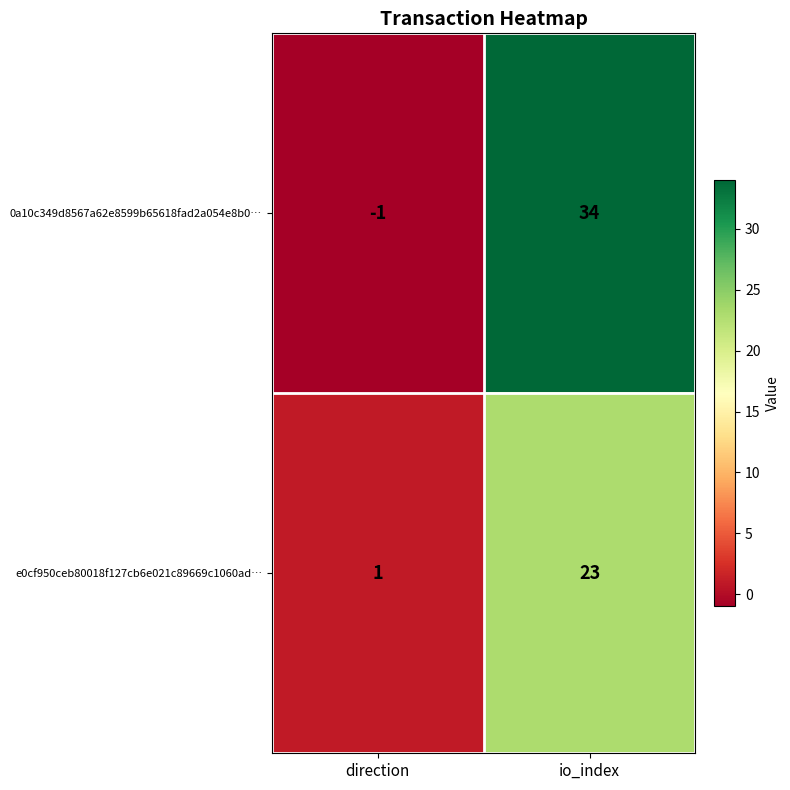

What is the difference between the maximum and minimum values in the e0cf950ceb80018f127cb6e021c89669c1060ad… series?

22